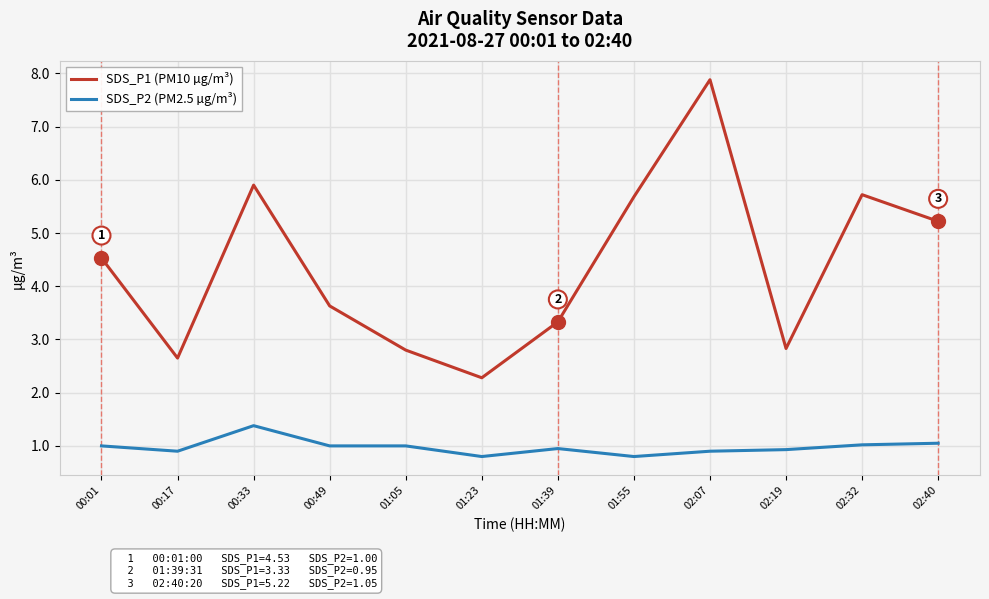

Count the number of data series in this chart.

2